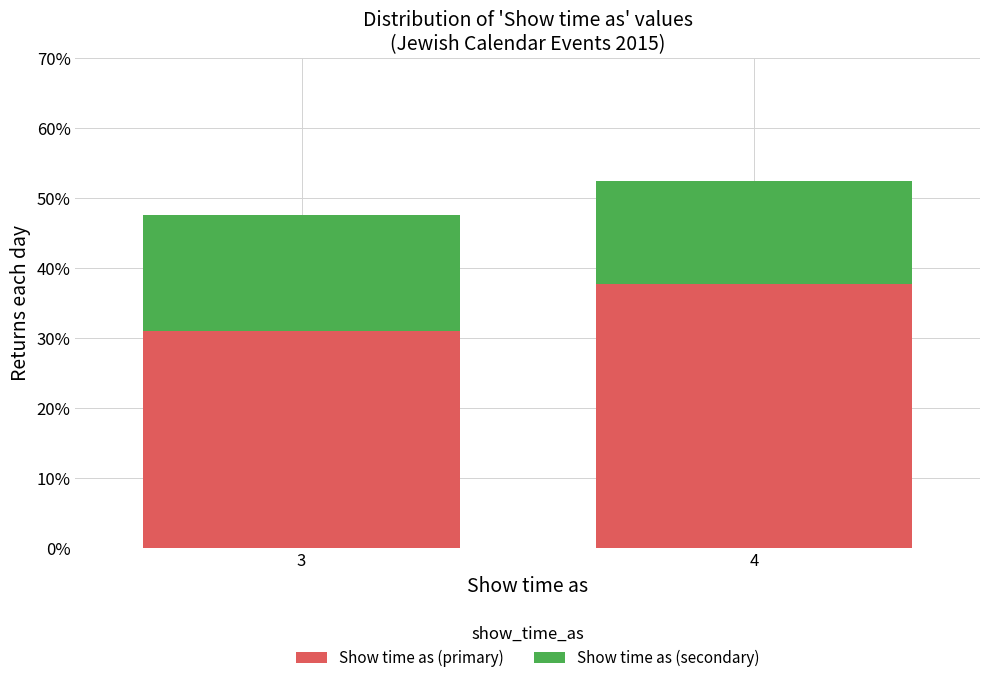

Reading left to right, list the values for the Show time as (primary) series.

31.0	37.7